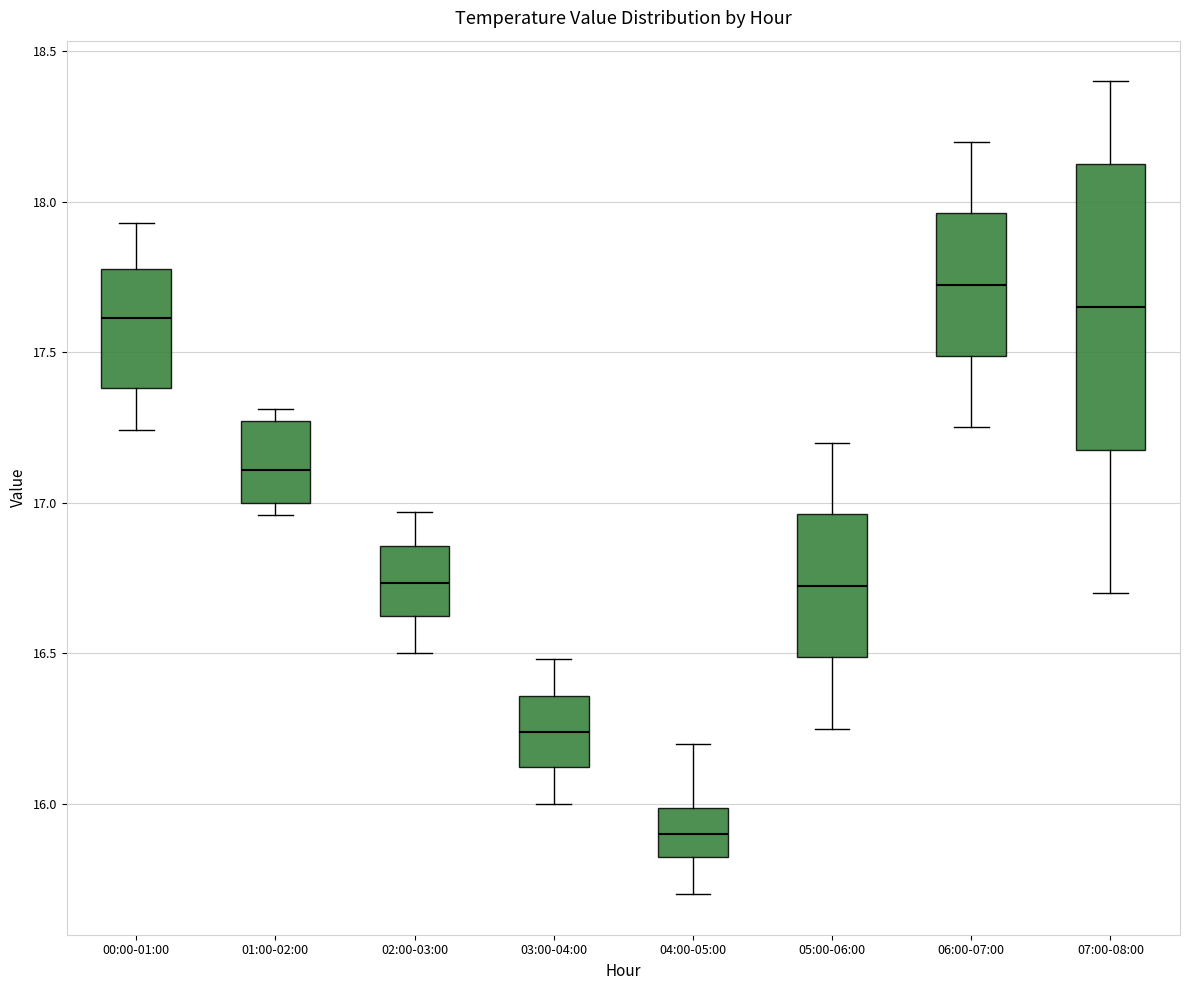

Where is the lower edge of the box for 04:00-05:00 on the y-axis? The values are not printed on the chart, so give them approximately, as read against the axis.

15.80